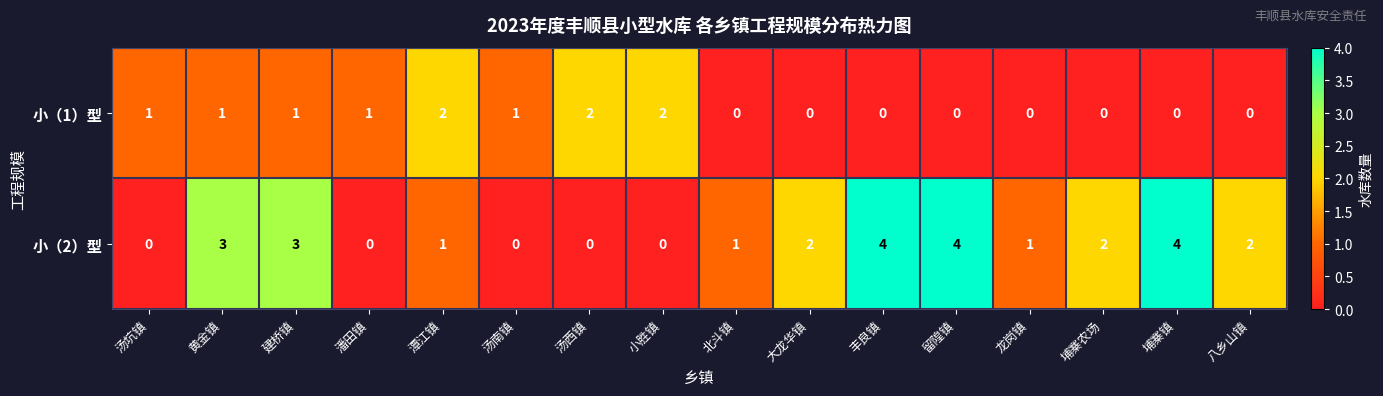

Is it true that 小（2）型 equals 1 at 大龙华镇?

False